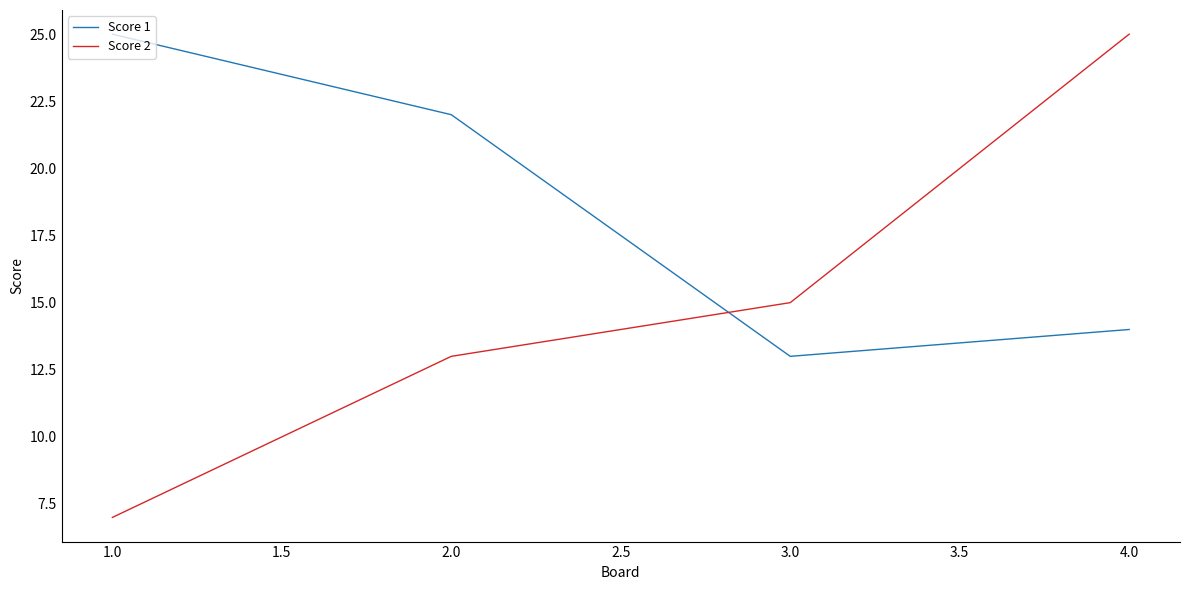

At which category is the sum across all series the highest?

4.0